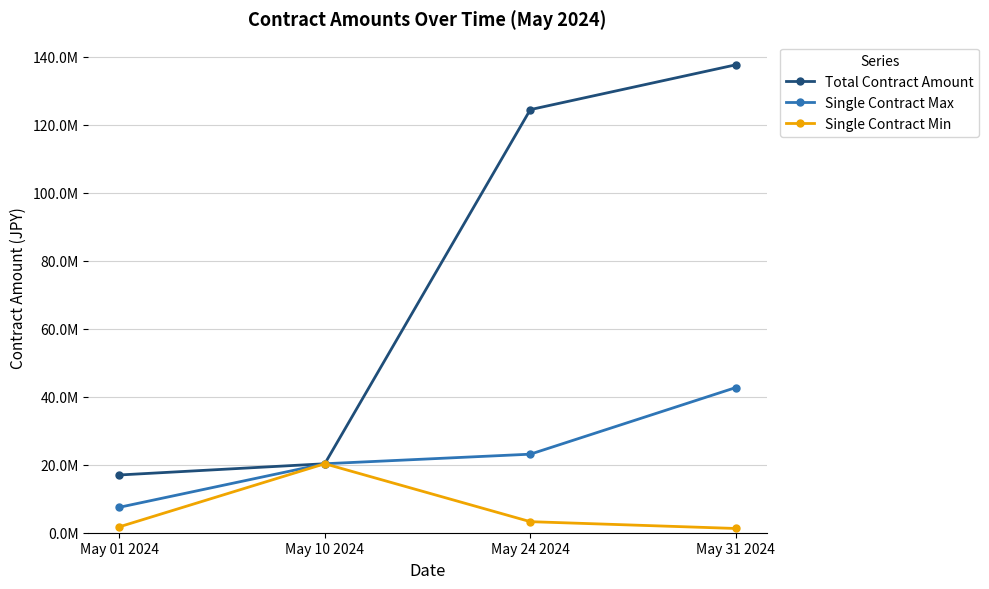

What are all the series names shown in the legend?

Total Contract Amount, Single Contract Max, Single Contract Min